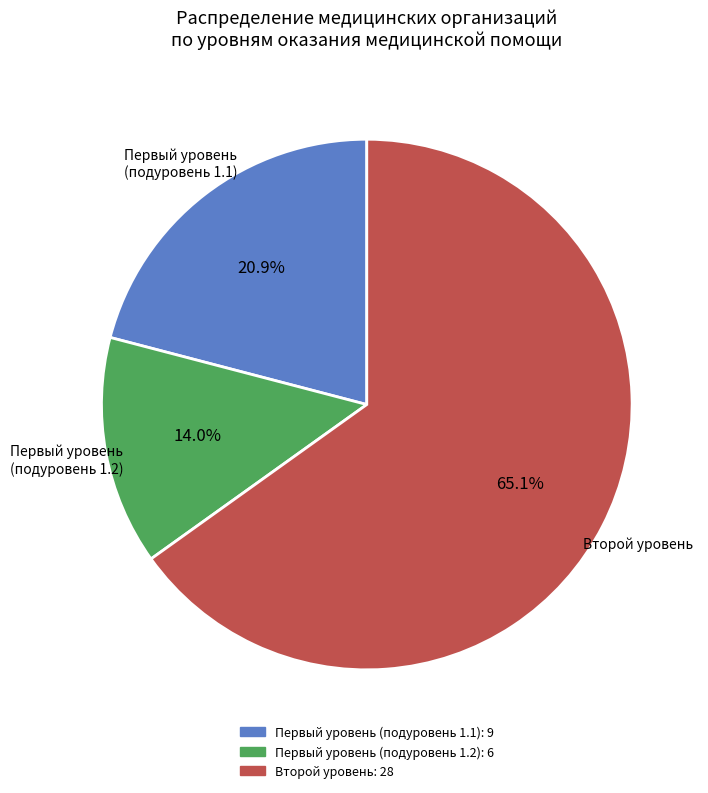

What is the ratio of the value at Второй уровень to the value at Первый уровень (подуровень 1.2)?

4.7